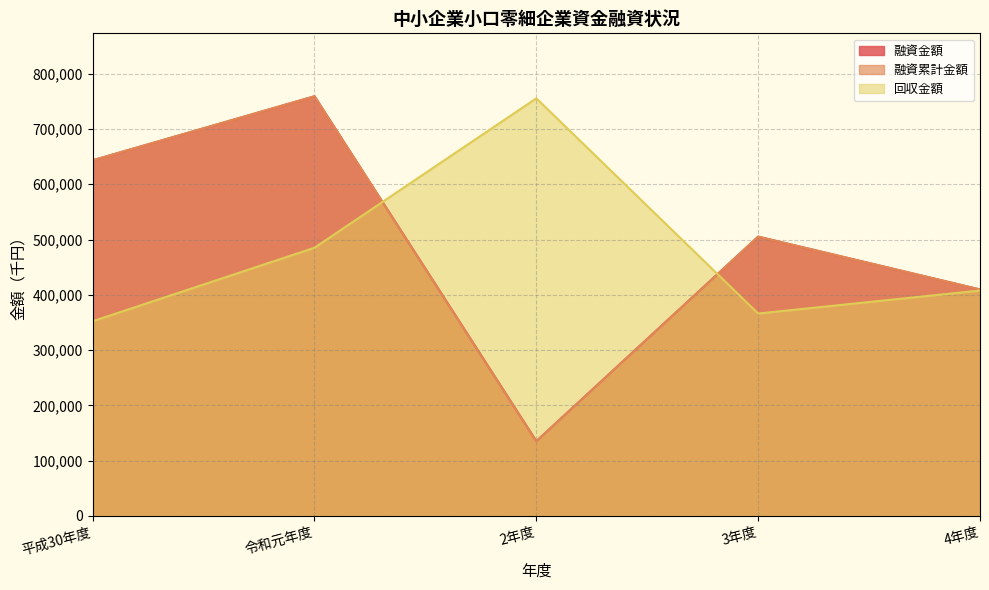

Which series has the largest total across all categories?

融資金額